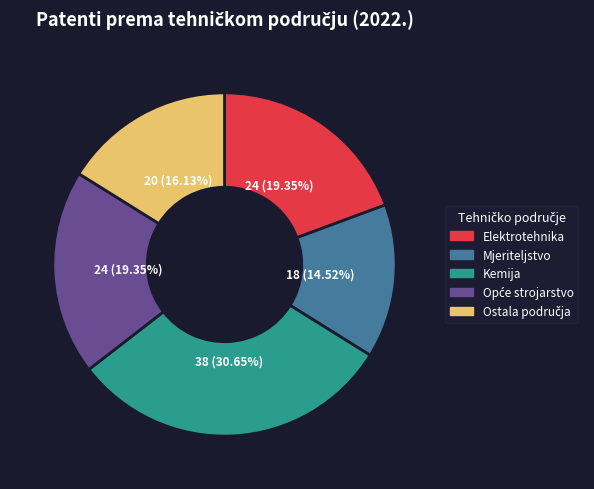

What is the ratio of the value at Elektrotehnika to the value at Kemija?

0.6